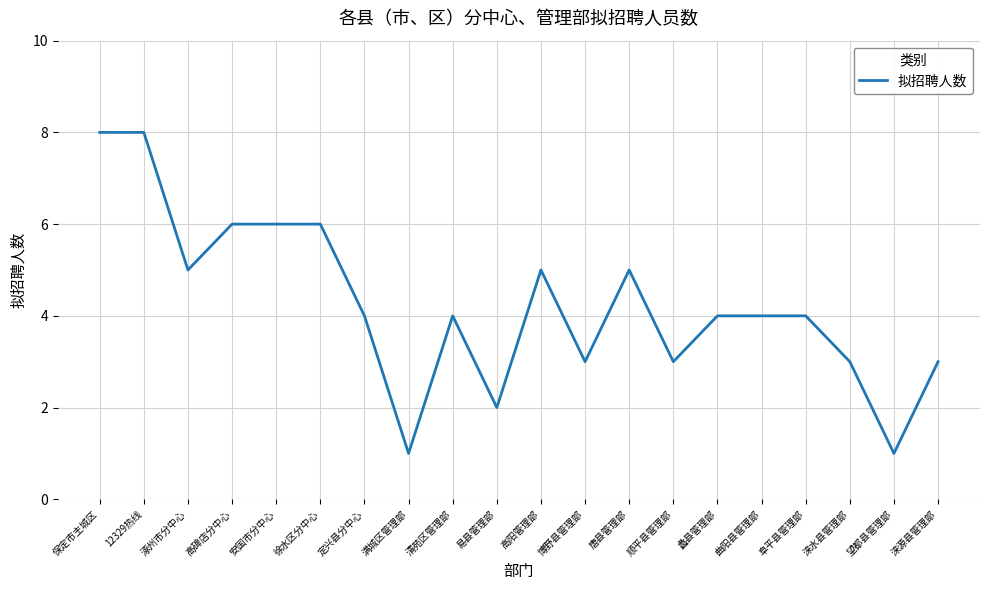

Approximately how many times larger is the value at 12329热线 compared to 曲阳县管理部?

2.0